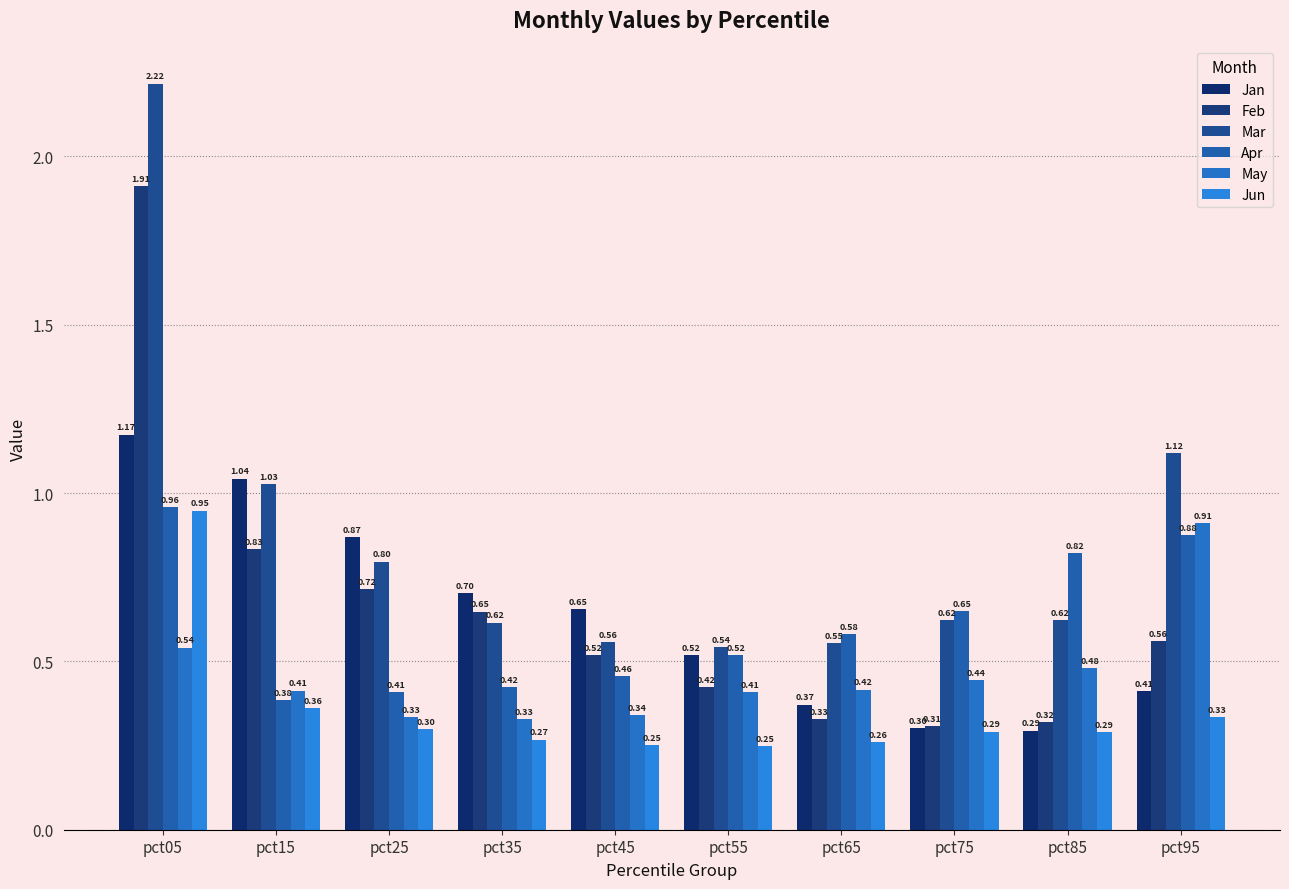

What is the value of the Jan bar at the 1st from the left?

1.2